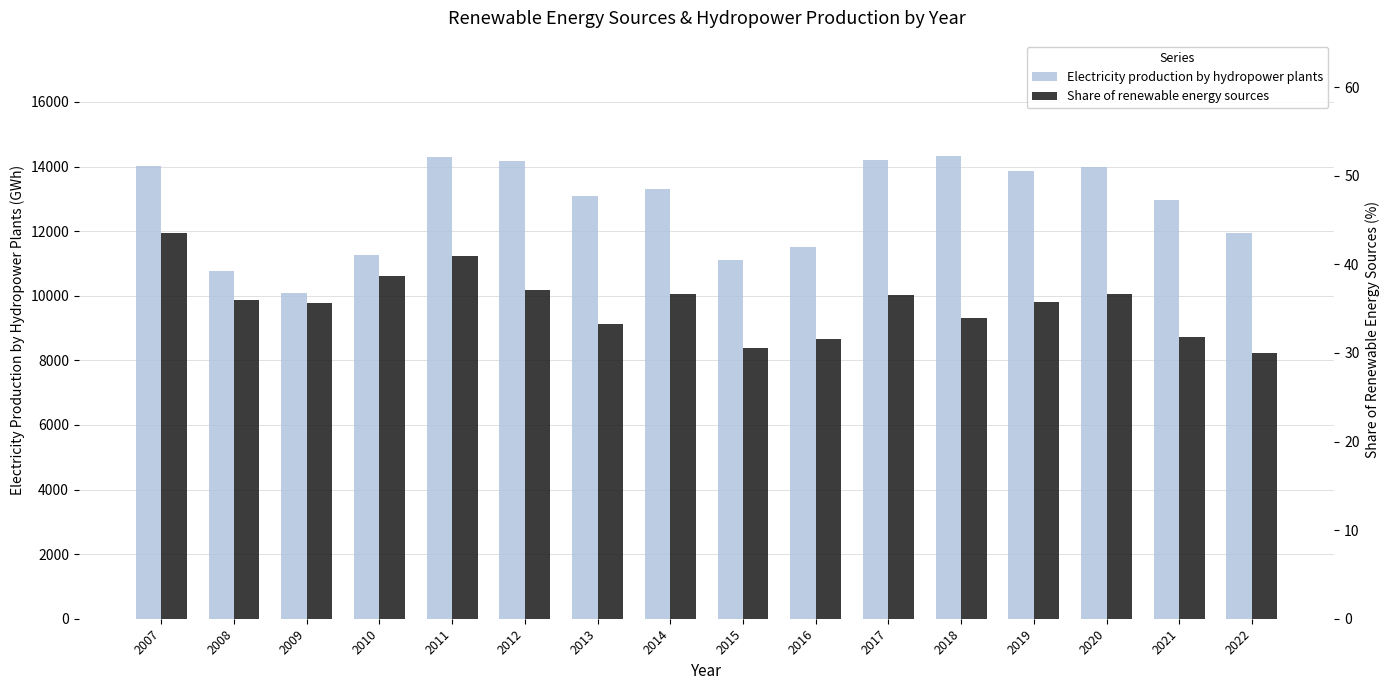

List the series in order of their overall mean, lowest first.

Share of renewable energy sources, Electricity production by hydropower plants